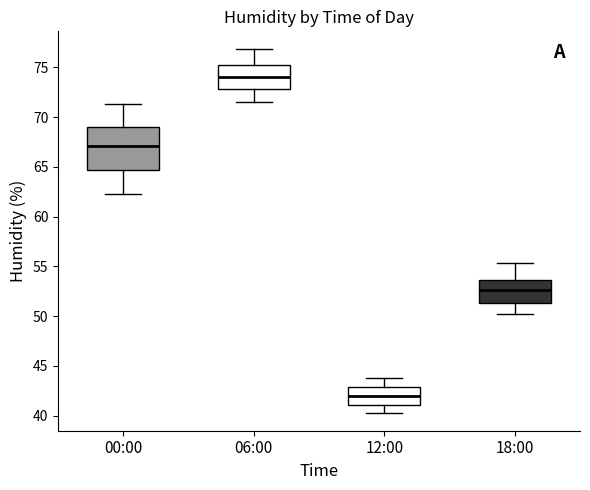

Reading left to right, read every box against the y-axis: the position of its median line, the range the box covers, and the ends of its whiskers. The values are not printed on the chart, so give them approximately, as read against the axis.

00:00: median 67.0, box 64.5 to 69.0, whiskers 62.5 to 71.5
06:00: median 74.0, box 73.0 to 75.5, whiskers 71.5 to 77.0
12:00: median 42.0, box 41.0 to 43.0, whiskers 40.5 to 44.0
18:00: median 52.5, box 51.5 to 53.5, whiskers 50.0 to 55.5